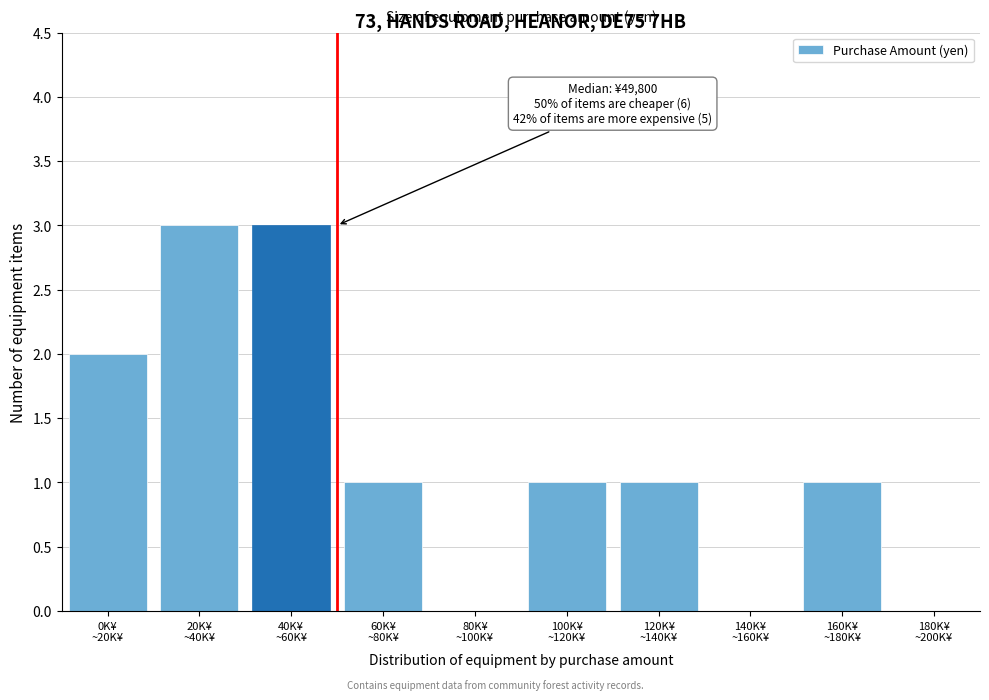

What is the sum of all values?

12